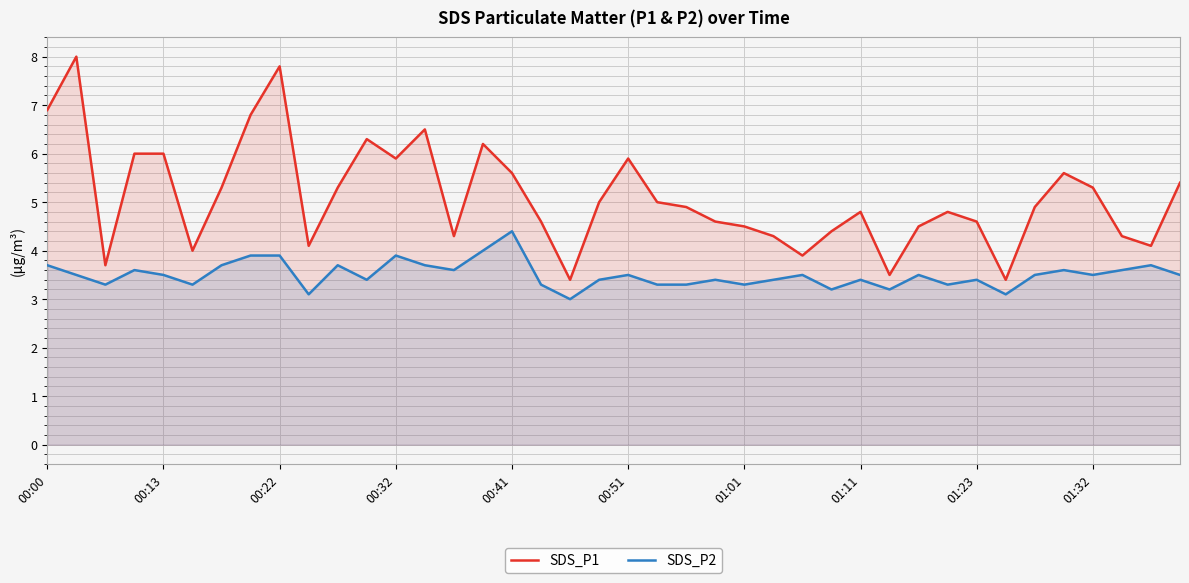

Which series has the largest total across all categories?

SDS_P1